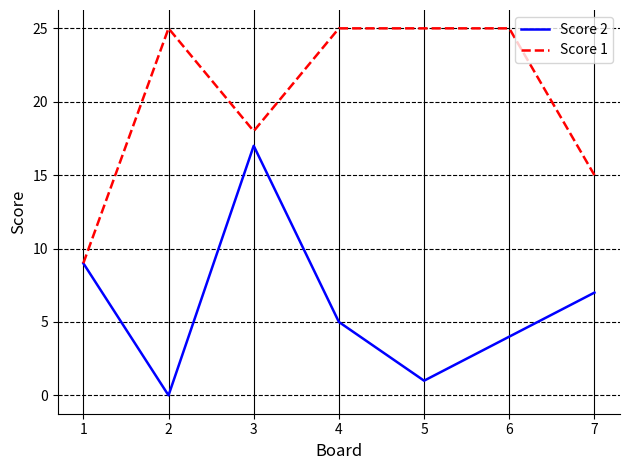

Reading left to right, transcribe all the data shown in this chart.

Score 2: 9	0	17	5	1	4	7
Score 1: 9	25	18	25	25	25	15